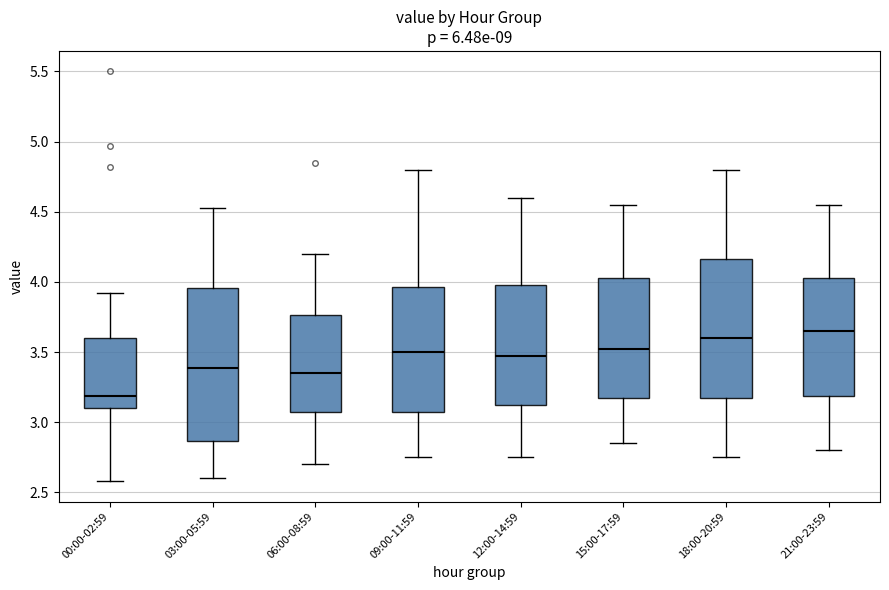

Which box has the highest median line?

21:00-23:59